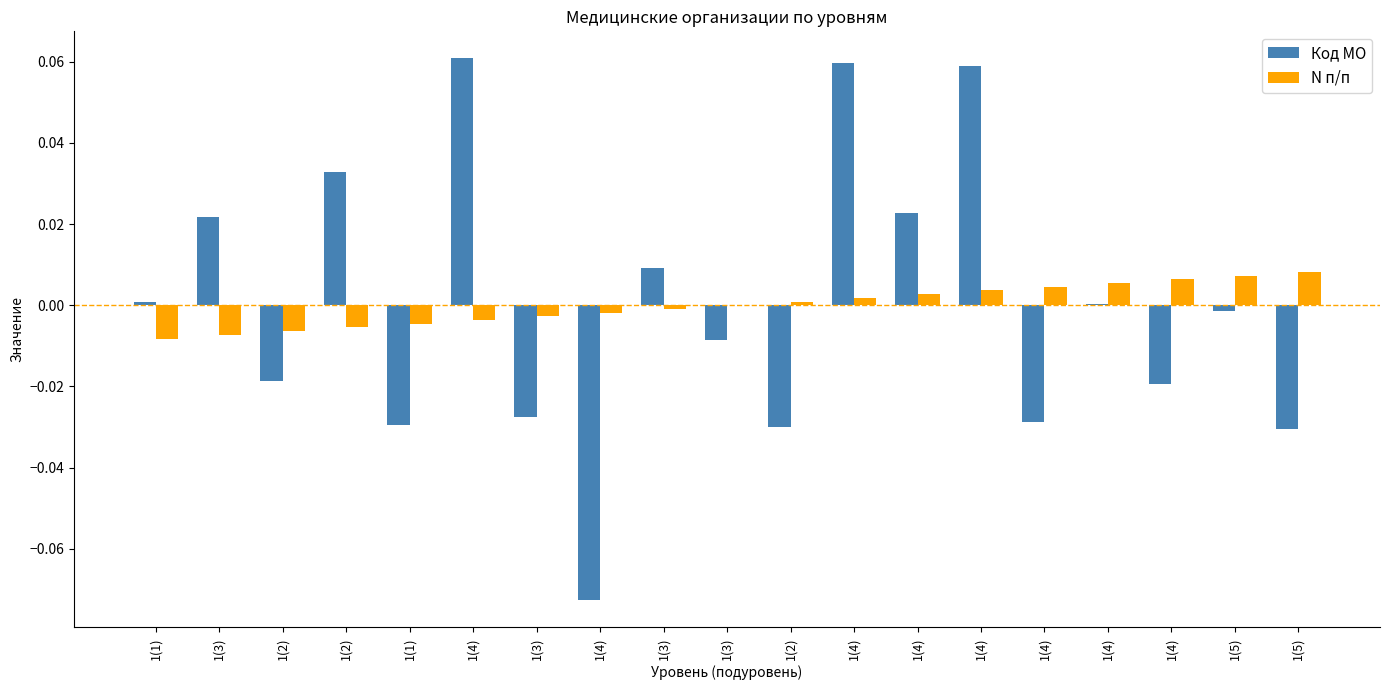

Reading left to right, transcribe all the data shown in this chart.

Код МО: 0.0	0.0	-0.0	0.0	-0.0	0.1	-0.0	-0.1	0.0	-0.0	-0.0	0.1	0.0	0.1	-0.0	0.0	-0.0	-0.0	-0.0
N п/п: -0.0	-0.0	-0.0	-0.0	-0.0	-0.0	-0.0	-0.0	-0.0	0.0	0.0	0.0	0.0	0.0	0.0	0.0	0.0	0.0	0.0